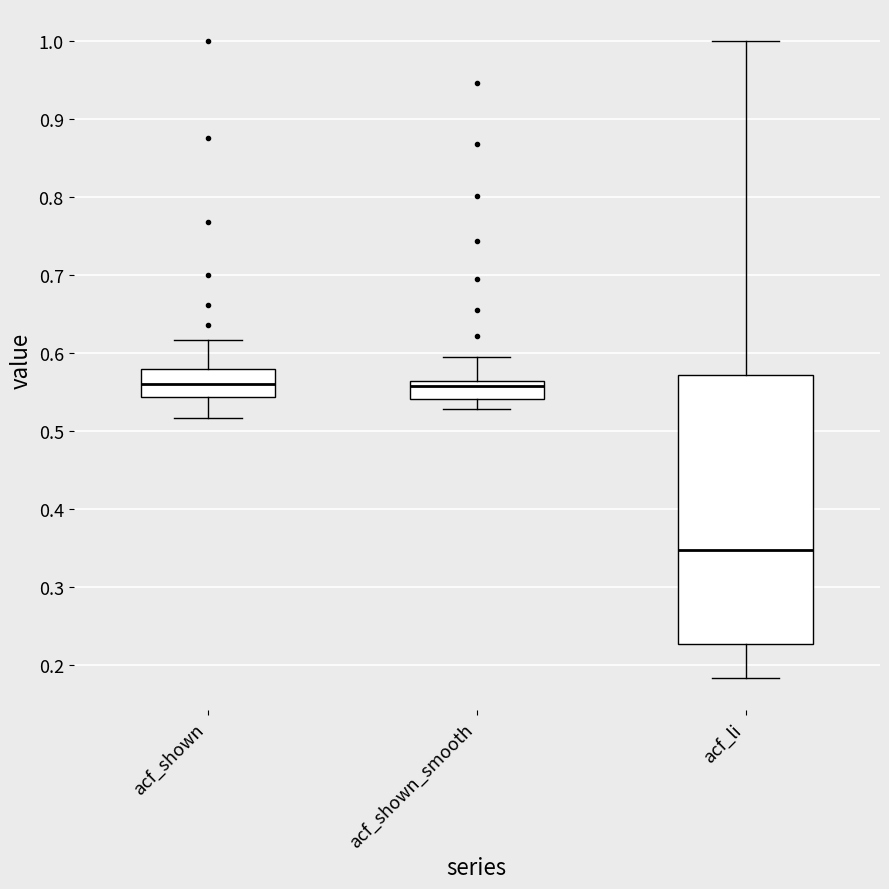

Where is the lower edge of the box for acf_shown_smooth on the y-axis? The values are not printed on the chart, so give them approximately, as read against the axis.

0.54